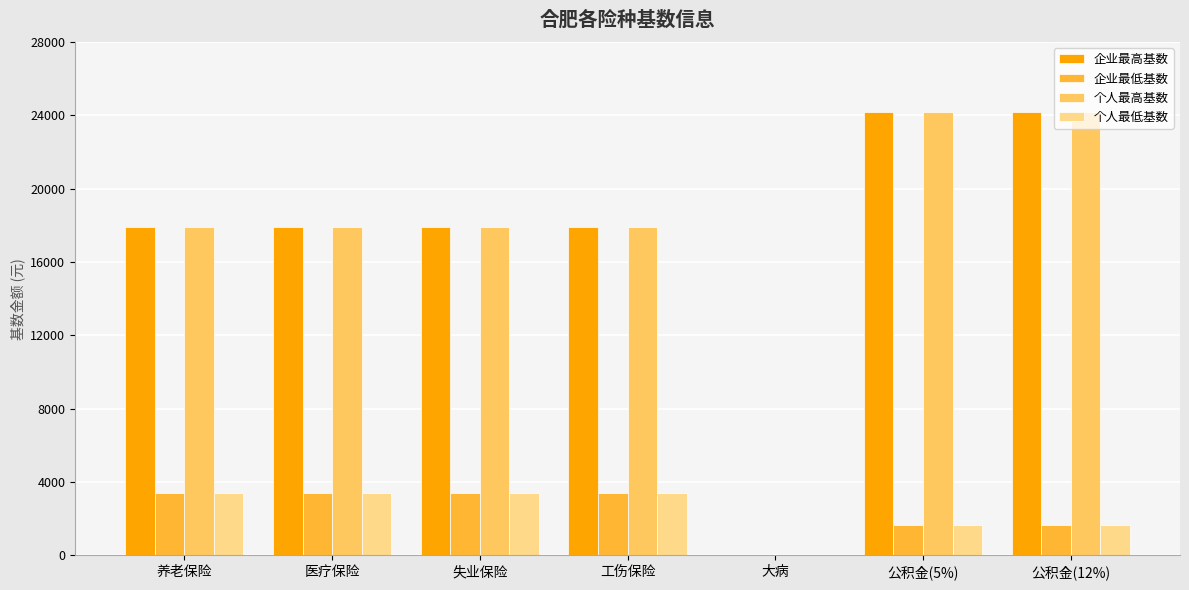

How many distinct data groups are displayed?

4